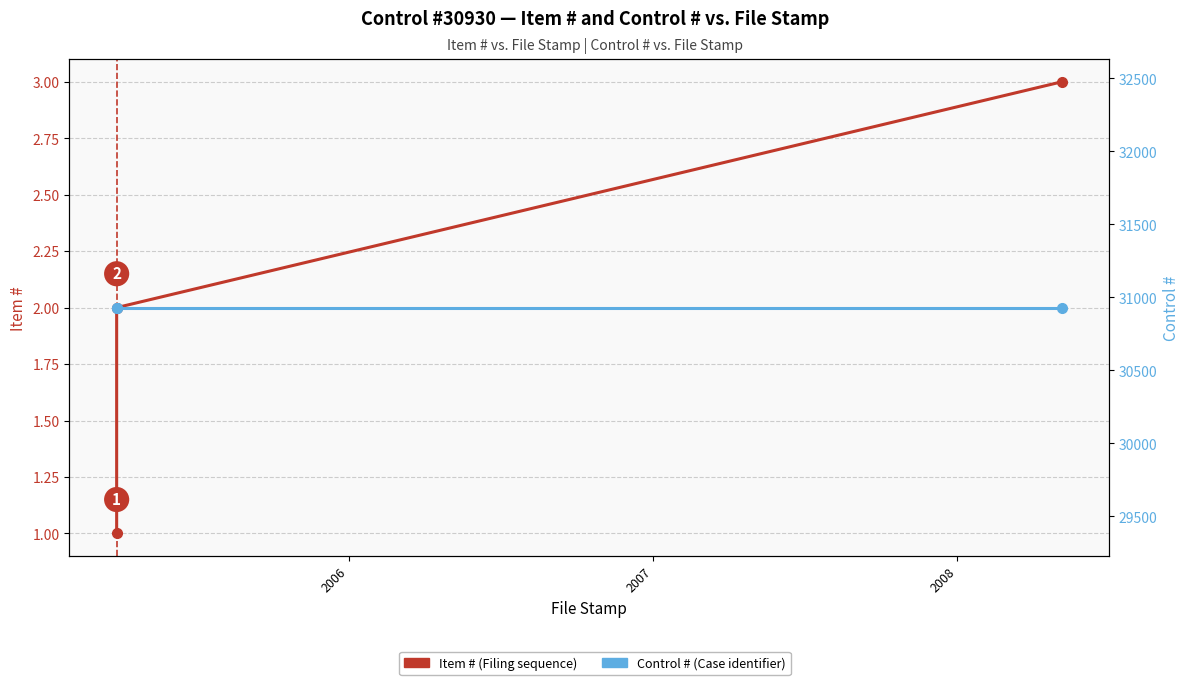

Is the value of Control # at 2005 greater than the value of Item # at 2005?

Yes